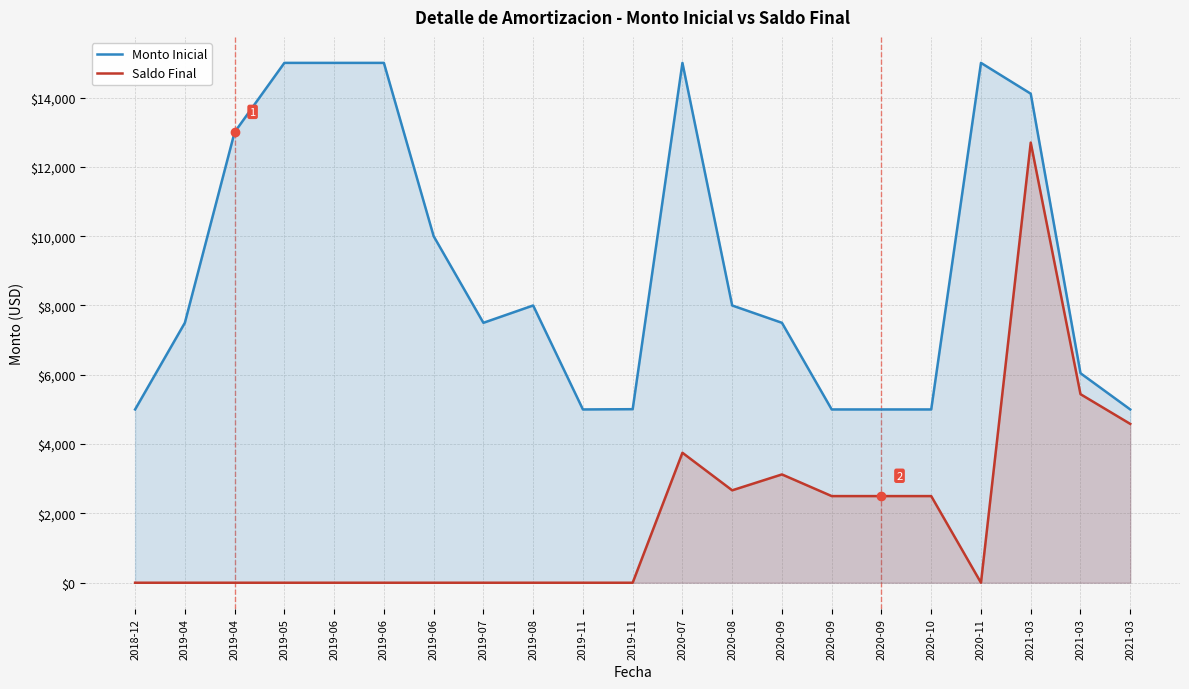

What is the label of the 13th point from the left?

2020-08